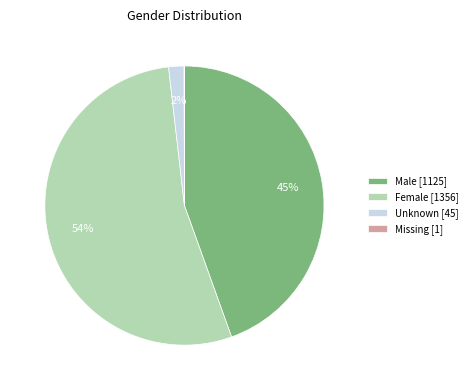

To the nearest percent, what is the average slice percentage?

25%